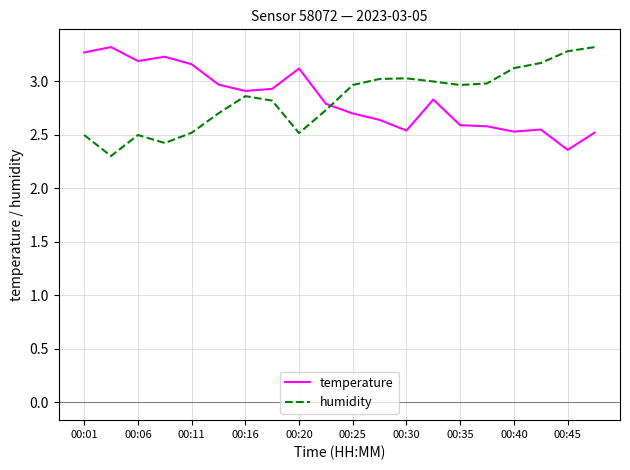

In temperature, how many points are lower than both neighbors (excluding endpoints)?

5